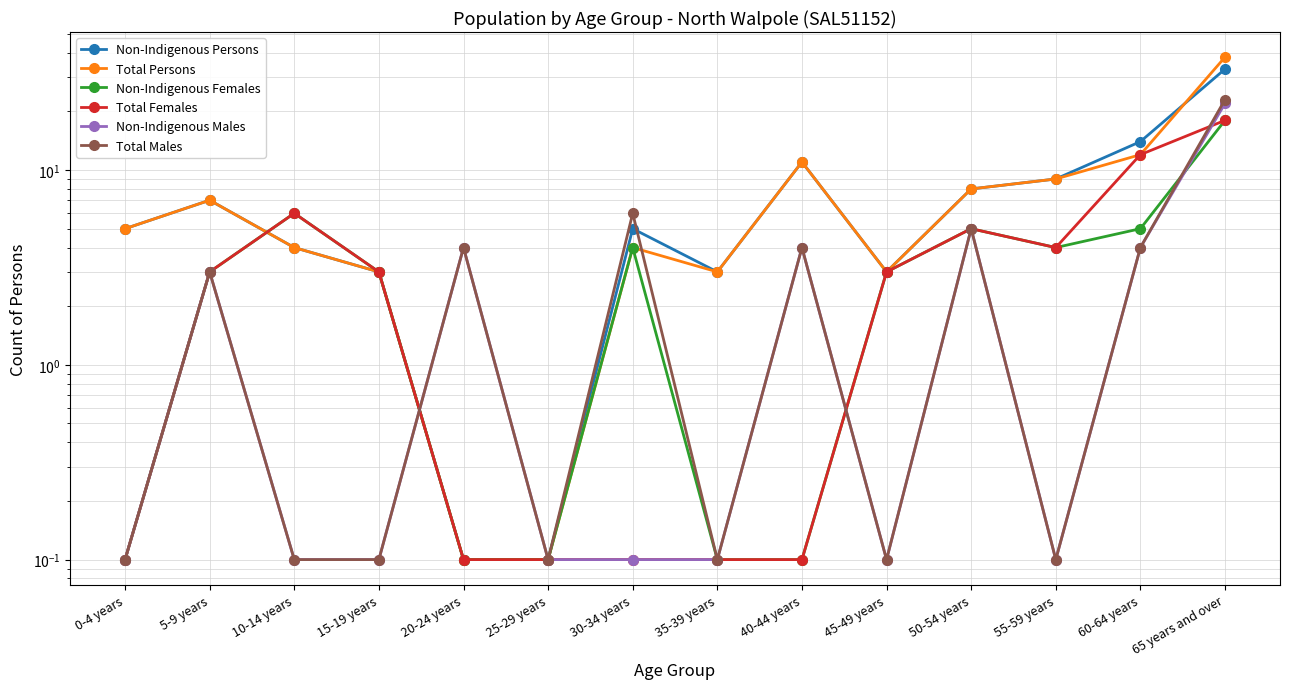

Reading right to left, list all the values displayed in this chart.

Non-Indigenous Persons: 65 years and over=33.0	60-64 years=14.0	55-59 years=9.0	50-54 years=8.0	45-49 years=3.0	40-44 years=11.0	35-39 years=3.0	30-34 years=5.0	25-29 years=0.1	20-24 years=0.1	15-19 years=3.0	10-14 years=4.0	5-9 years=7.0	0-4 years=5.0
Total Persons: 65 years and over=38.0	60-64 years=12.0	55-59 years=9.0	50-54 years=8.0	45-49 years=3.0	40-44 years=11.0	35-39 years=3.0	30-34 years=4.0	25-29 years=0.1	20-24 years=0.1	15-19 years=3.0	10-14 years=4.0	5-9 years=7.0	0-4 years=5.0
Non-Indigenous Females: 65 years and over=18.0	60-64 years=5.0	55-59 years=4.0	50-54 years=5.0	45-49 years=3.0	40-44 years=0.1	35-39 years=0.1	30-34 years=4.0	25-29 years=0.1	20-24 years=0.1	15-19 years=3.0	10-14 years=6.0	5-9 years=3.0	0-4 years=0.1
Total Females: 65 years and over=18.0	60-64 years=12.0	55-59 years=4.0	50-54 years=5.0	45-49 years=3.0	40-44 years=0.1	35-39 years=0.1	30-34 years=0.1	25-29 years=0.1	20-24 years=0.1	15-19 years=3.0	10-14 years=6.0	5-9 years=3.0	0-4 years=0.1
Non-Indigenous Males: 65 years and over=22.0	60-64 years=4.0	55-59 years=0.1	50-54 years=5.0	45-49 years=0.1	40-44 years=4.0	35-39 years=0.1	30-34 years=0.1	25-29 years=0.1	20-24 years=4.0	15-19 years=0.1	10-14 years=0.1	5-9 years=3.0	0-4 years=0.1
Total Males: 65 years and over=23.0	60-64 years=4.0	55-59 years=0.1	50-54 years=5.0	45-49 years=0.1	40-44 years=4.0	35-39 years=0.1	30-34 years=6.0	25-29 years=0.1	20-24 years=4.0	15-19 years=0.1	10-14 years=0.1	5-9 years=3.0	0-4 years=0.1